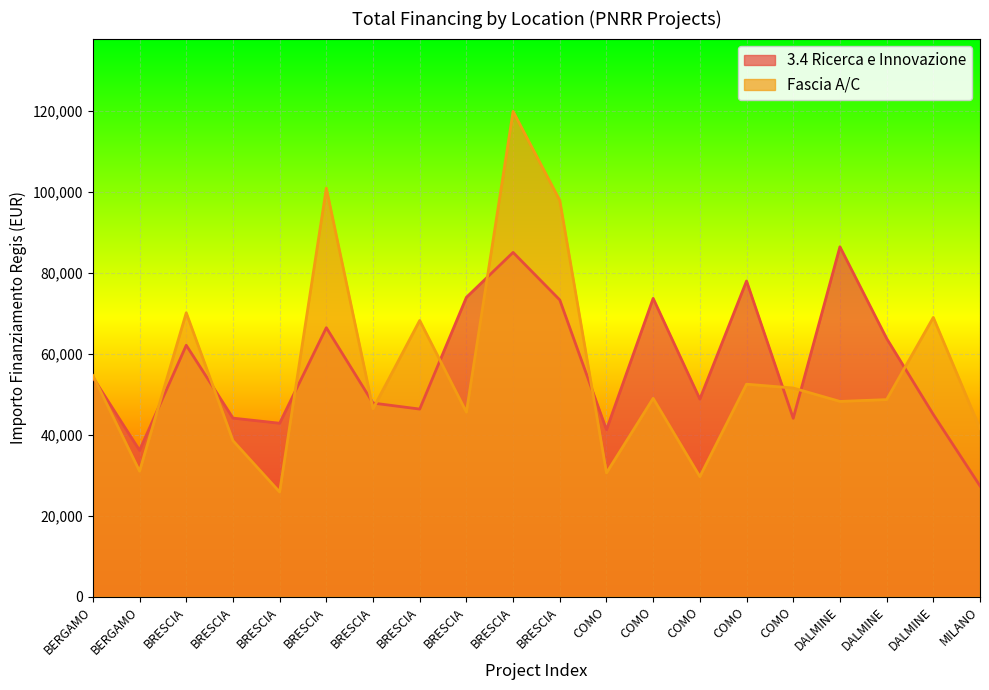

How many interior local valleys does the Fascia A series have?

7